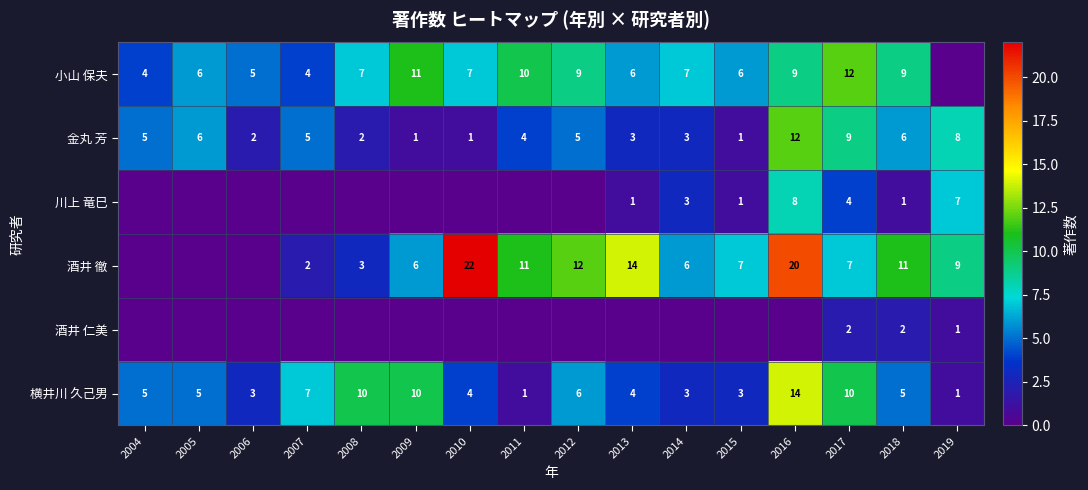

At how many categories does at least one series exceed 8?

10